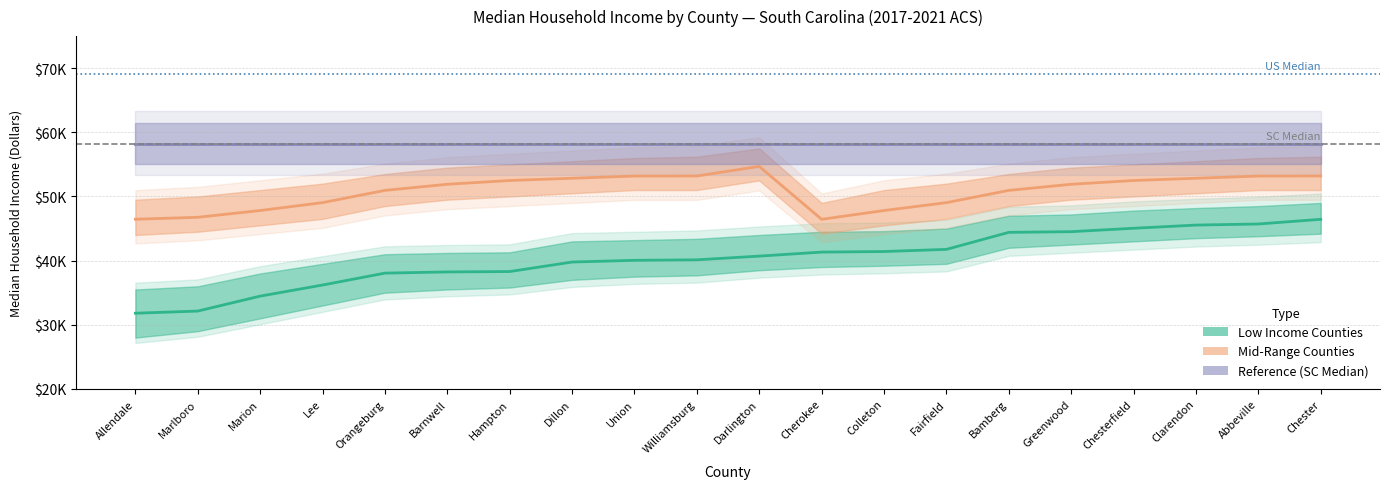

How many interior local valleys does the Mid-Range Counties series have?

1